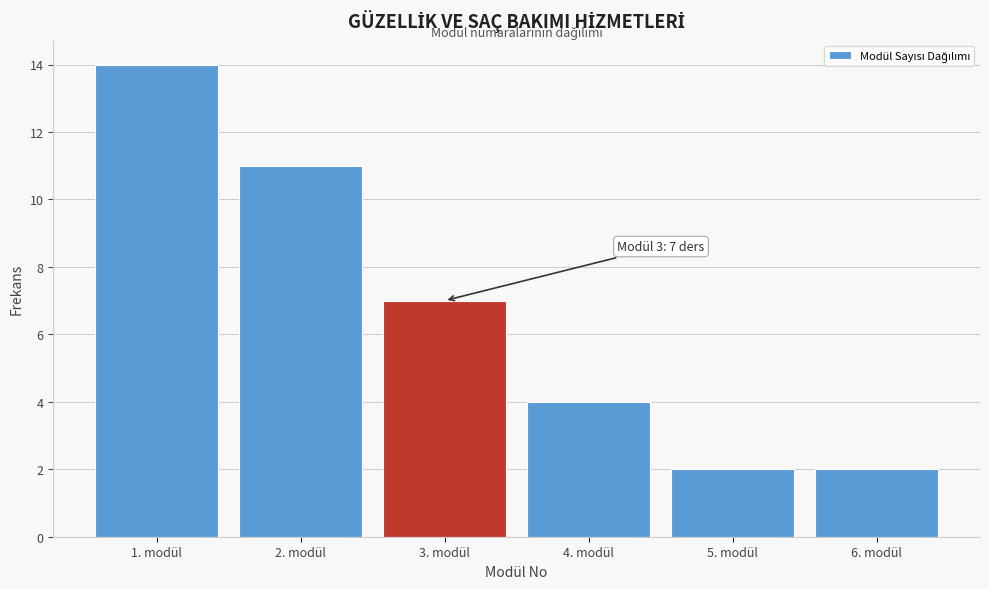

Over which range of the x-axis is the bar tallest?

0.5 to 1.5